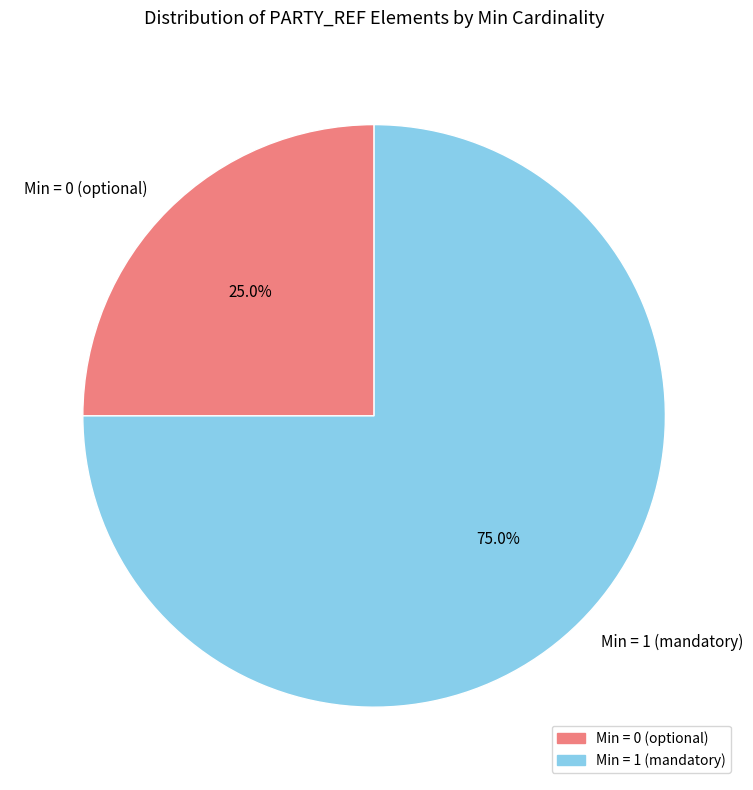

What is the ratio of the value at Min = 0 (optional) to the value at Min = 1 (mandatory)?

0.3